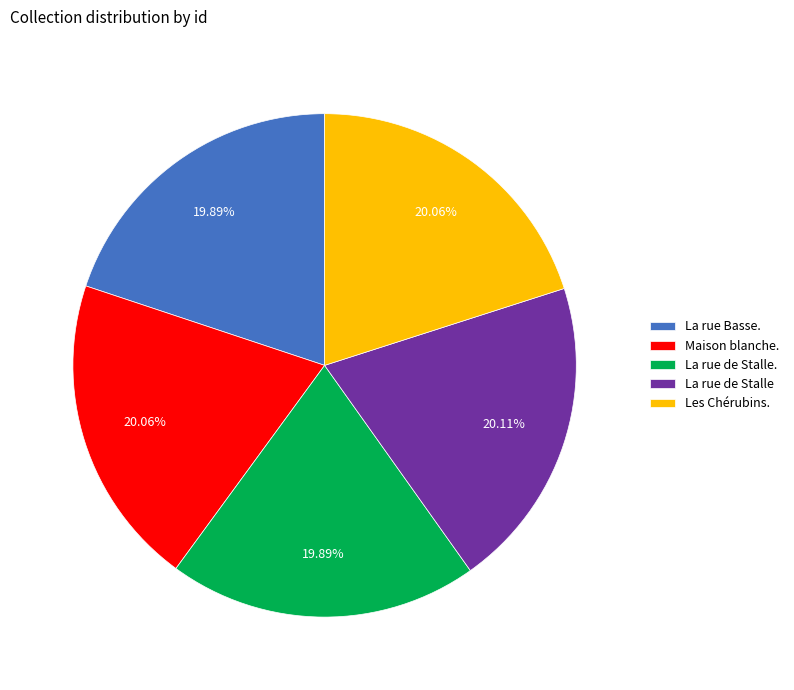

To the nearest percent, what percentage of the pie is La rue de Stalle?

20%